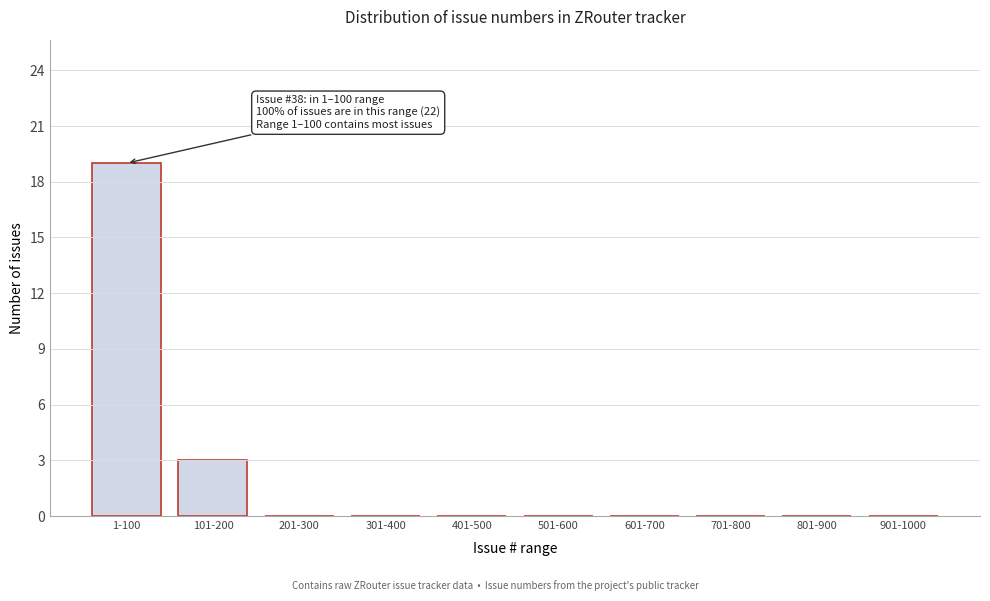

Reading right to left, transcribe all the data shown in this chart.

901-1000=0	801-900=0	701-800=0	601-700=0	501-600=0	401-500=0	301-400=0	201-300=0	101-200=3	1-100=19